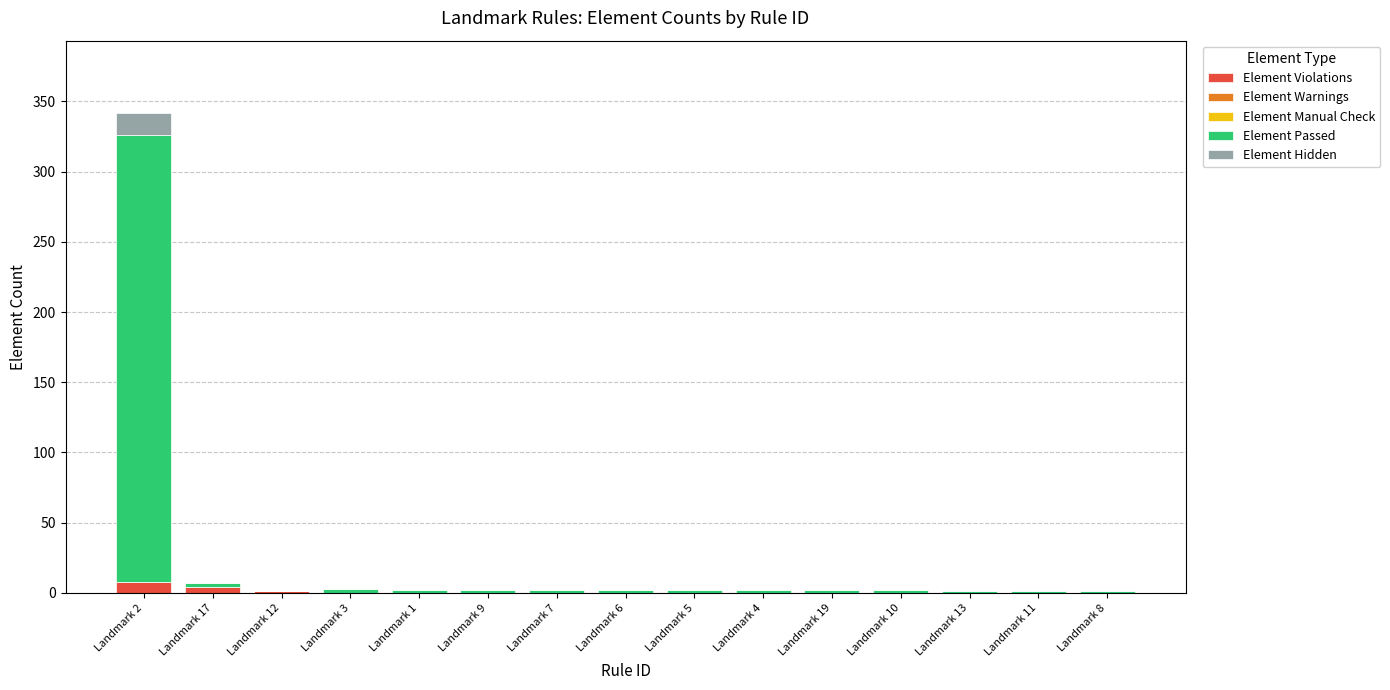

At which category is the sum across all series the highest?

Landmark 2